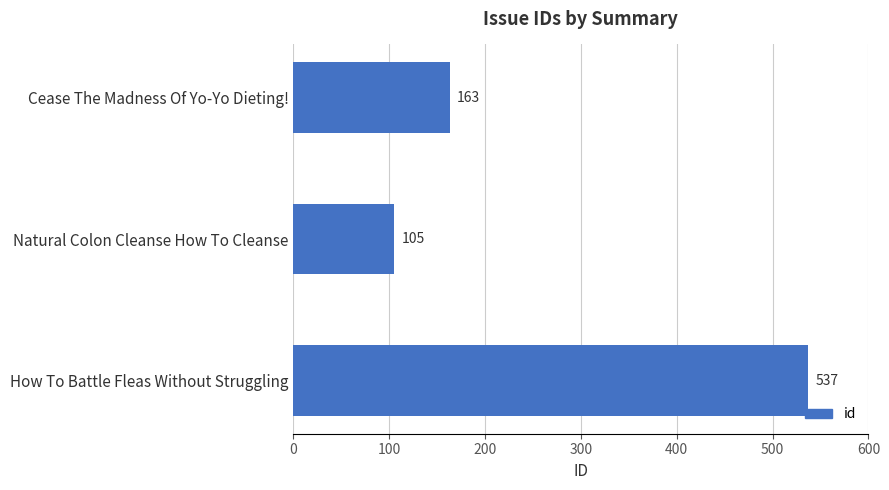

Rank the categories by value from highest to lowest.

How To Battle Fleas Without Struggling, Cease The Madness Of Yo-Yo Dieting!, Natural Colon Cleanse How To Cleanse